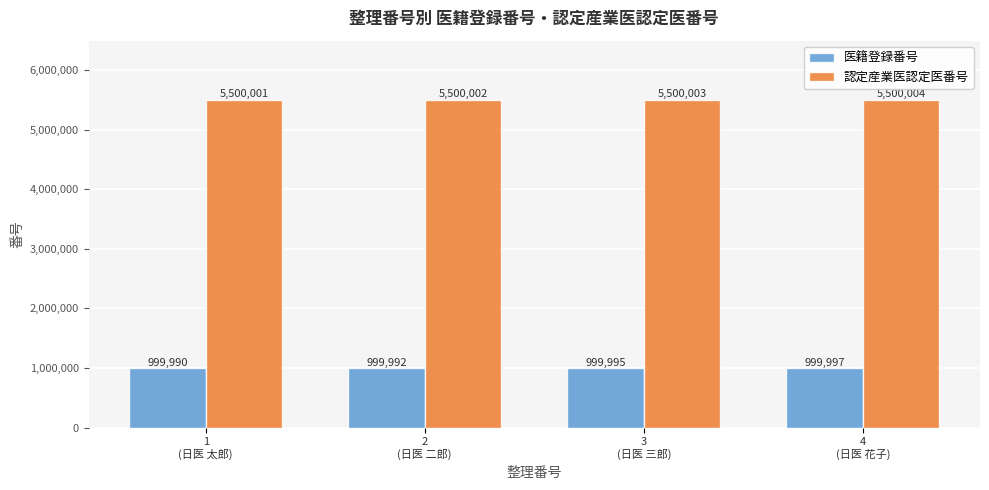

What is the value of the 医籍登録番号 bar at the 1st from the left?

999990